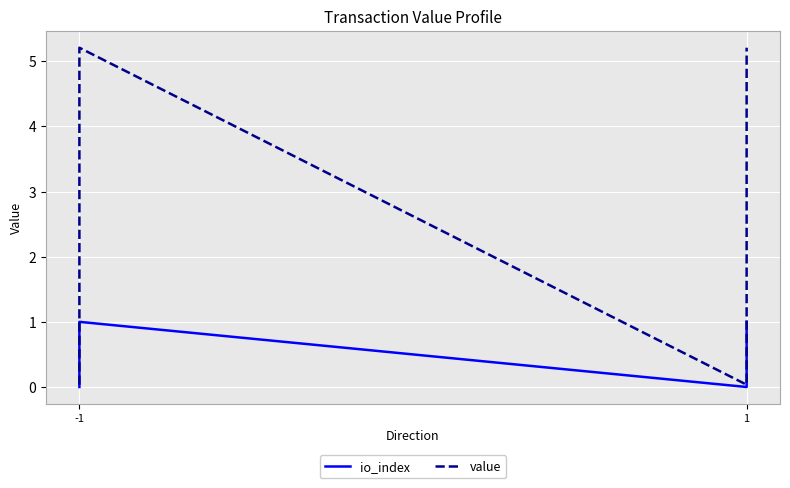

What is the difference between the second highest and minimum values in the io_index series?

1.0